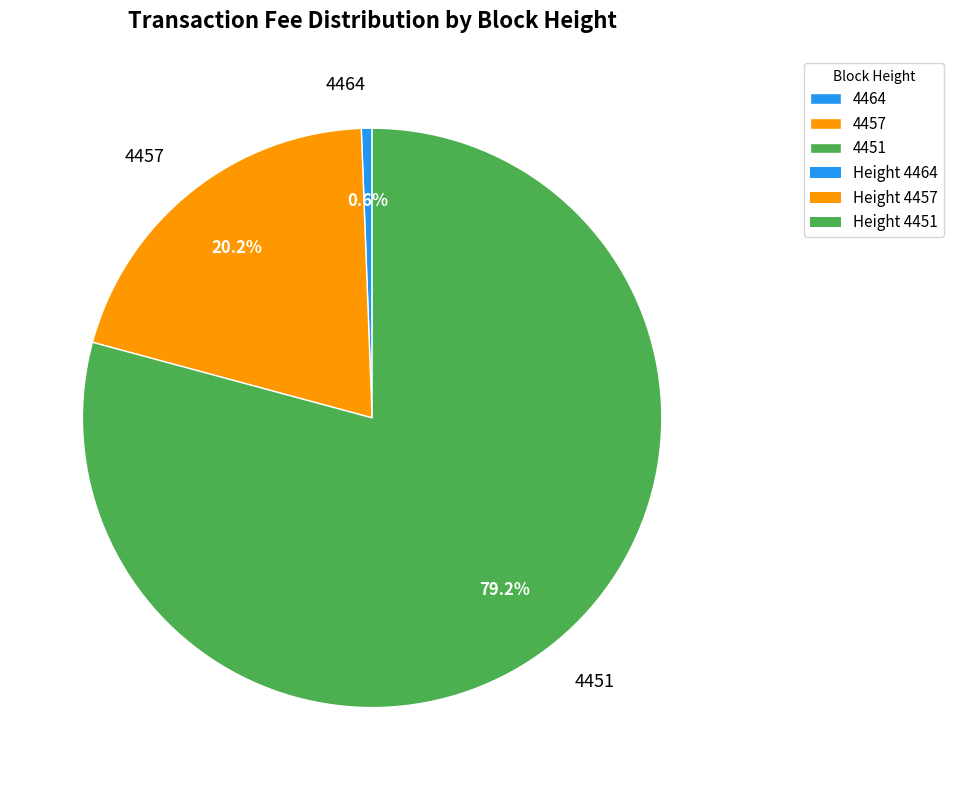

True or false: 4457 accounts for 9% of the total.

False